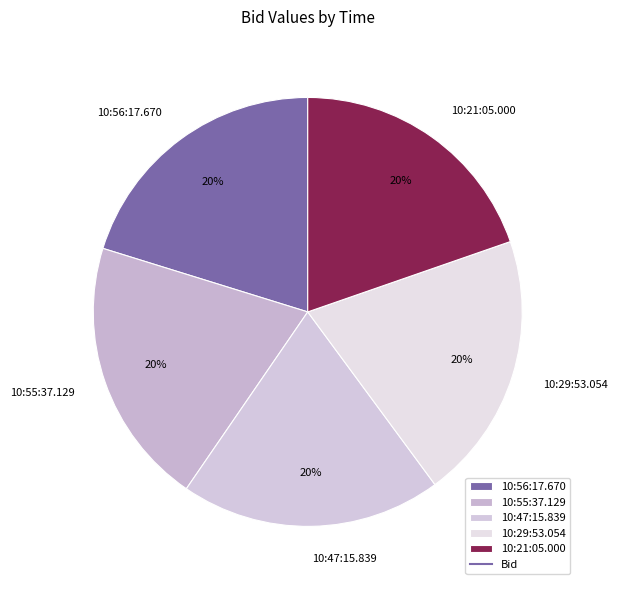

To the nearest percent, what is the average slice percentage?

20%